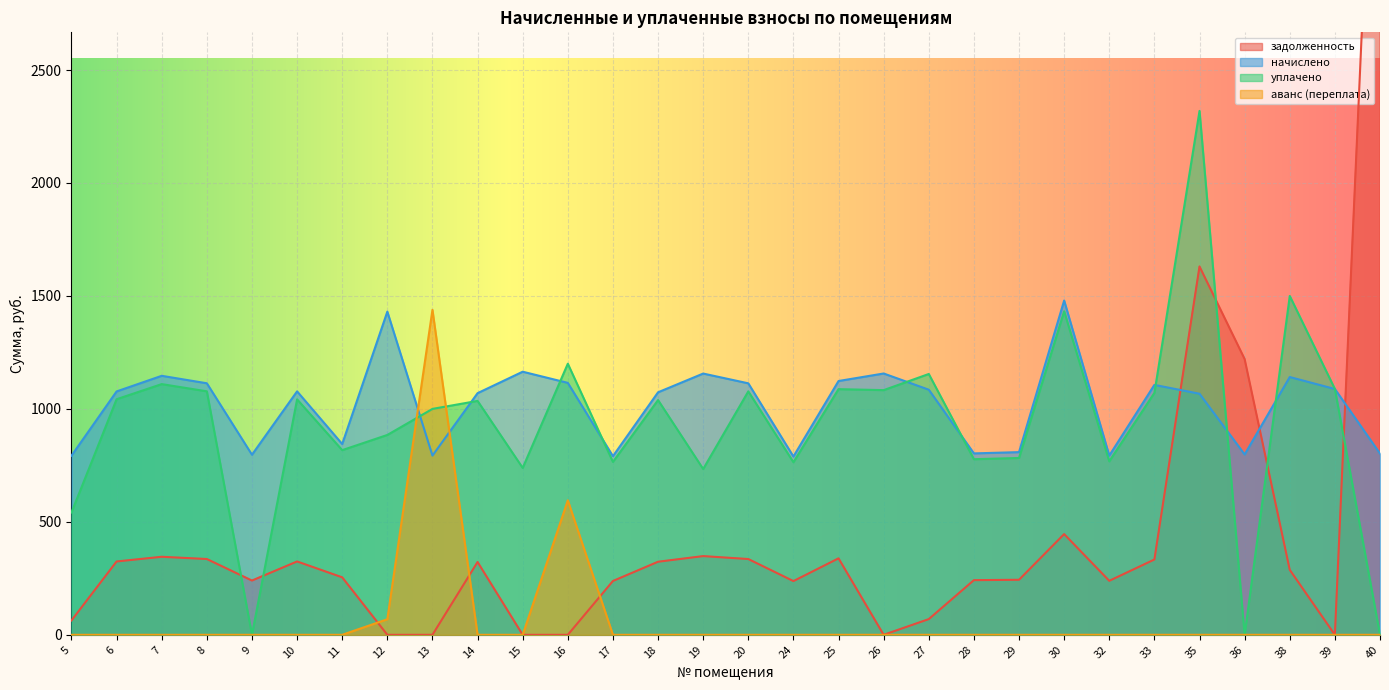

Count the number of categories in the chart.

30